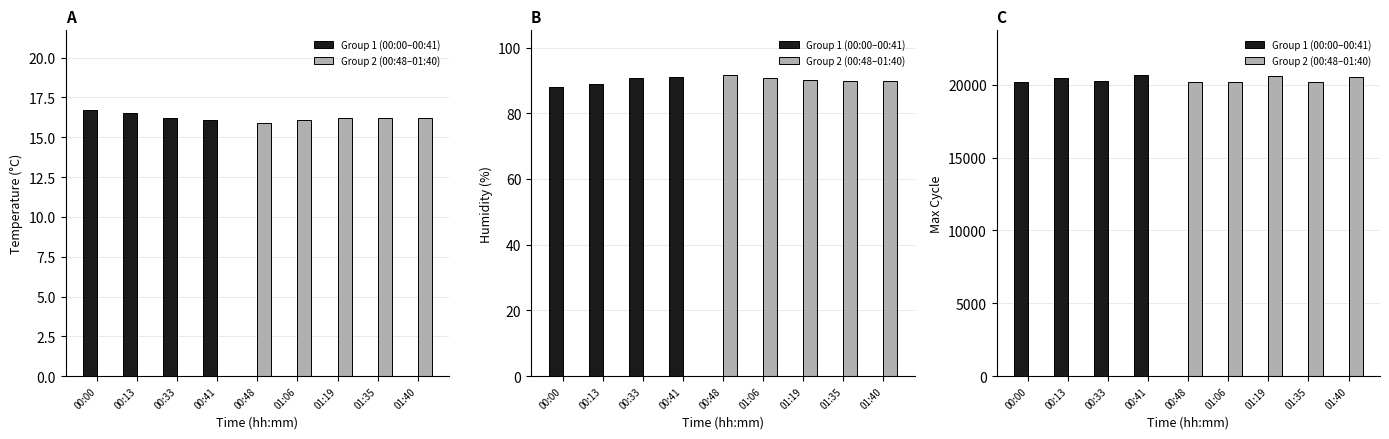

Count the number of categories in the chart.

9